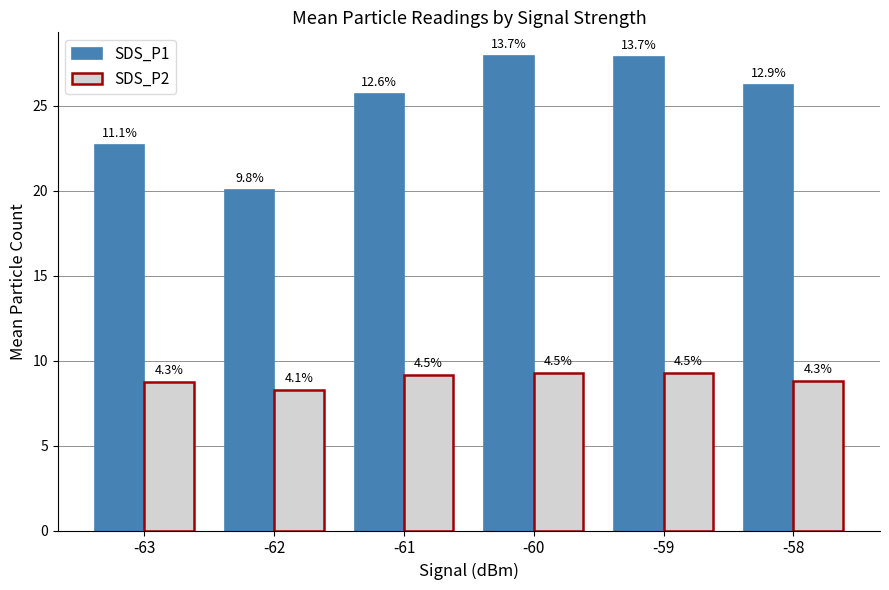

What is the average value of the SDS_P1 series?

25.1